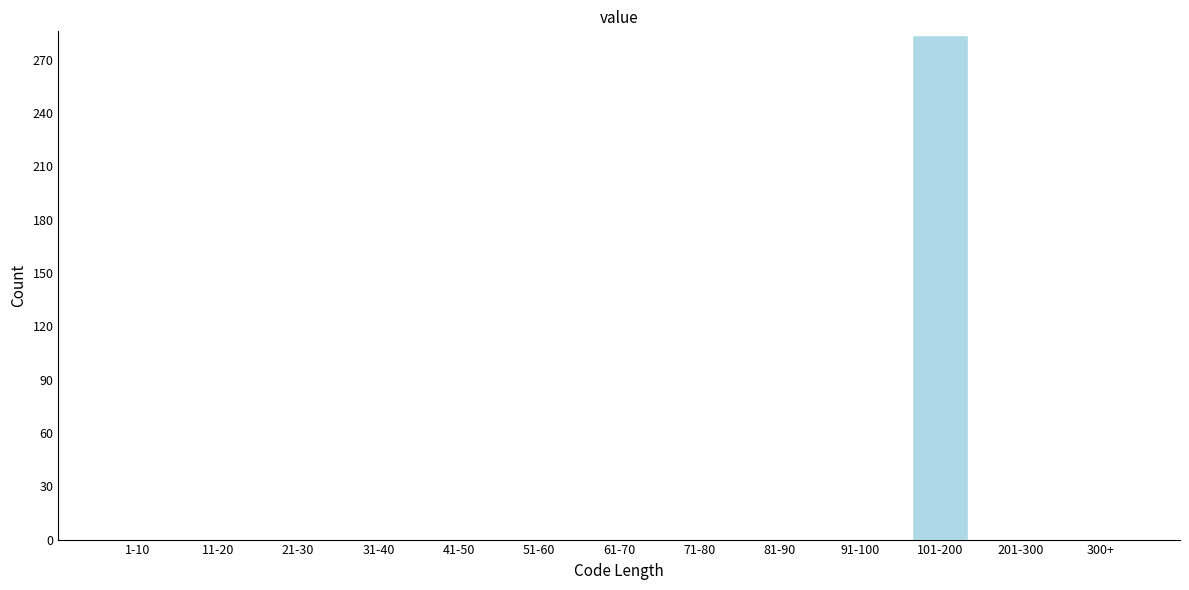

Reading right to left, transcribe all the data shown in this chart.

300+=0	201-300=0	101-200=284	91-100=0	81-90=0	71-80=0	61-70=0	51-60=0	41-50=0	31-40=0	21-30=0	11-20=0	1-10=0